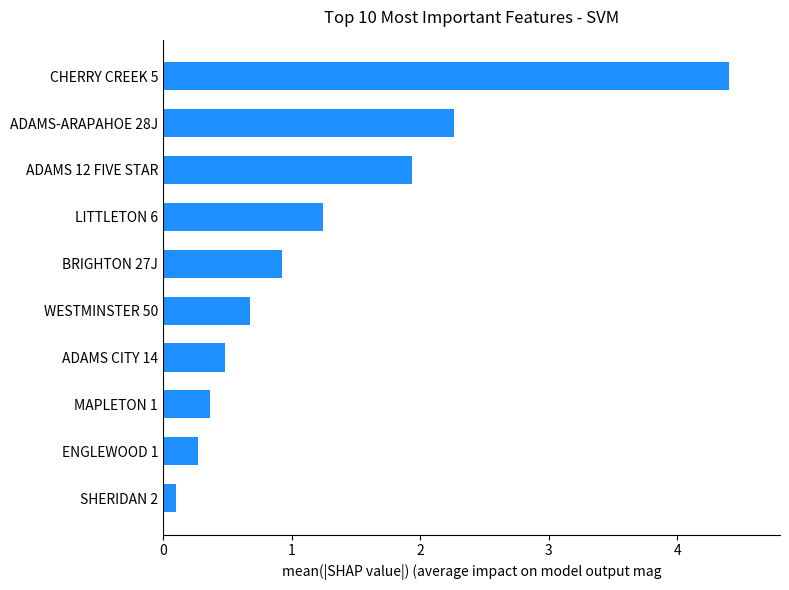

How many distinct data groups are displayed?

1